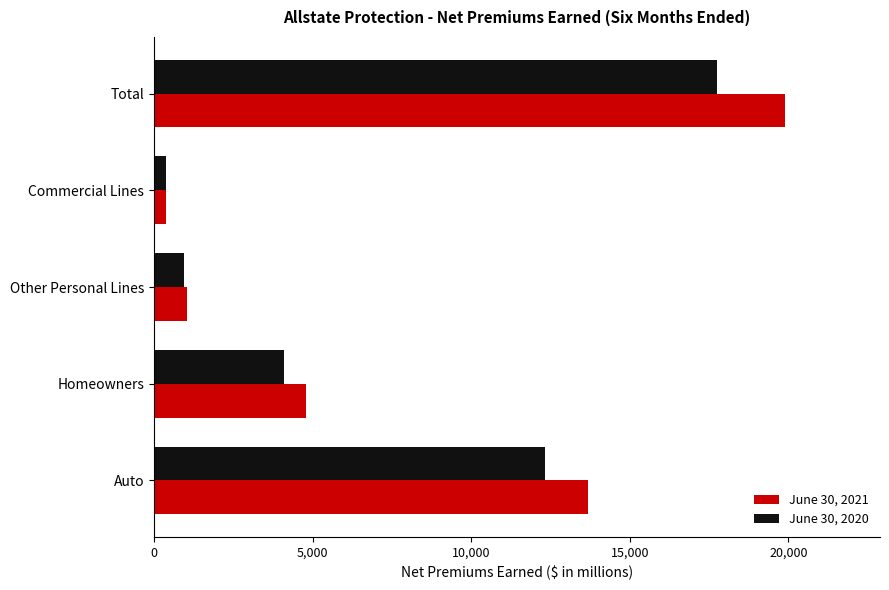

Count the number of data series in this chart.

2